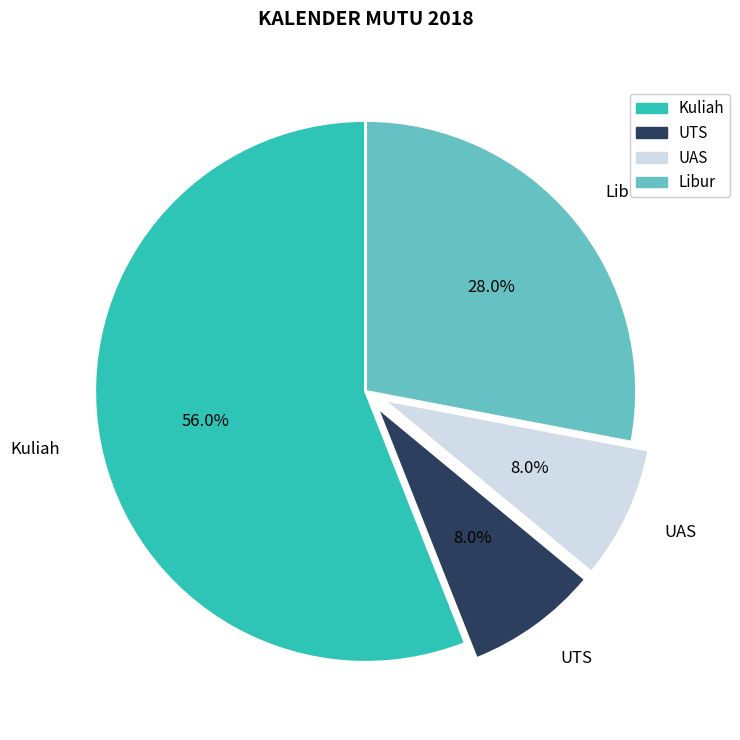

True or false: Libur accounts for 18% of the total.

False